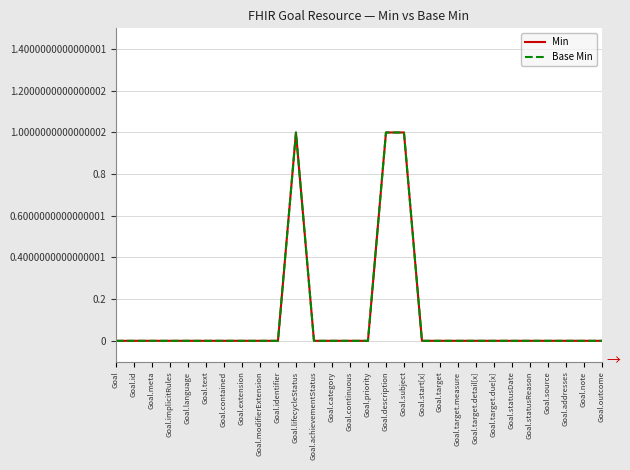

At which category is the sum across all series the highest?

Goal.lifecycleStatus